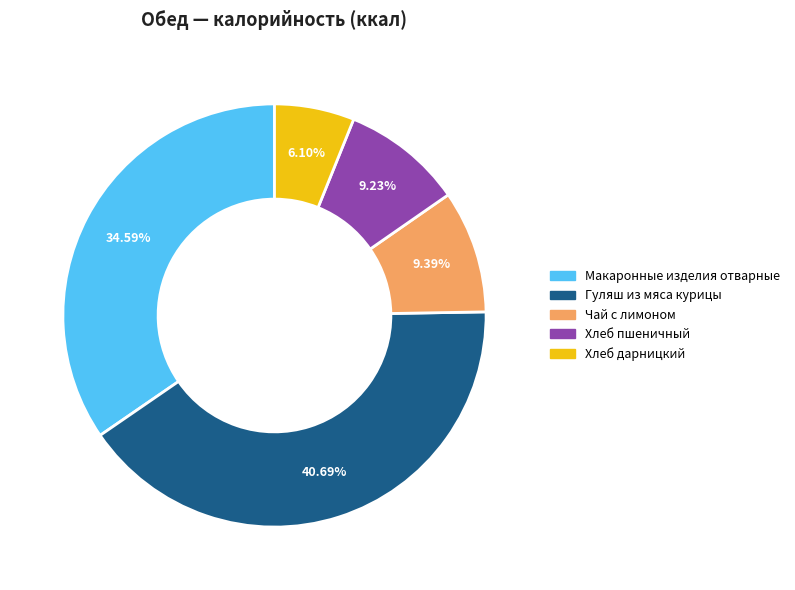

Does Макаронные изделия отварные represent more than half of the total?

No